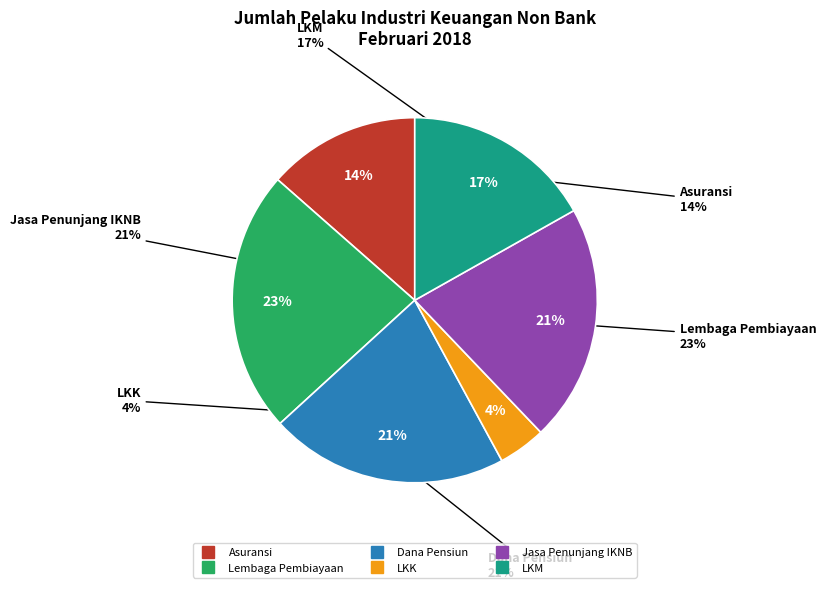

What is the smallest slice in the pie chart?

LKK